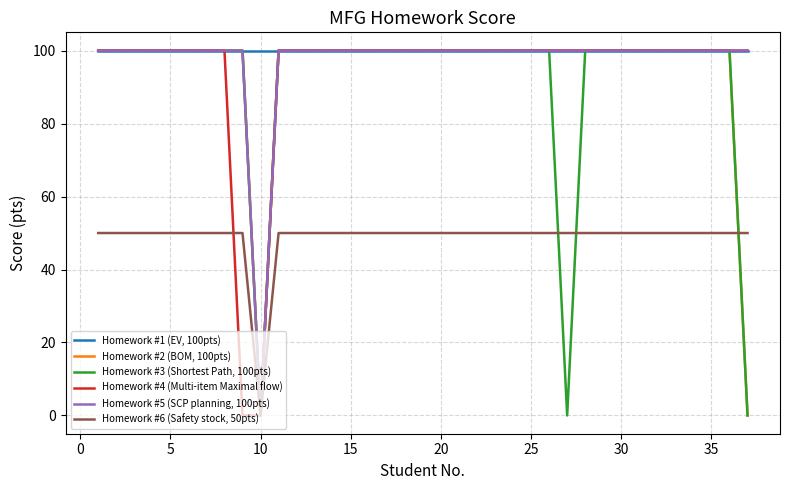

True or false: Homework #6 (Safety stock, 50pts) and Homework #1 (EV, 100pts) cross at least once.

False